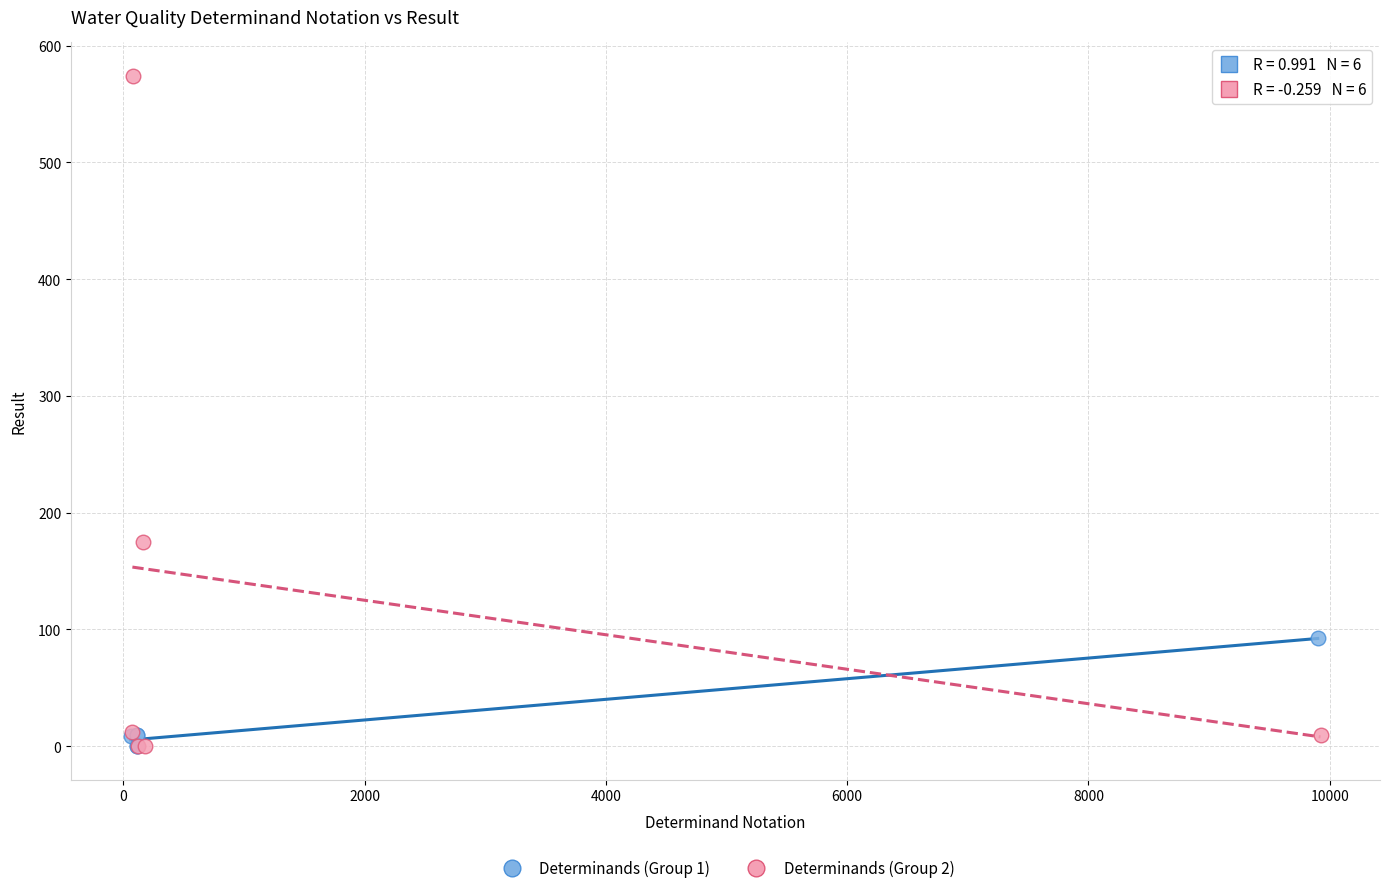

Which series contains the highest Y value?

Determinands (Group 2)